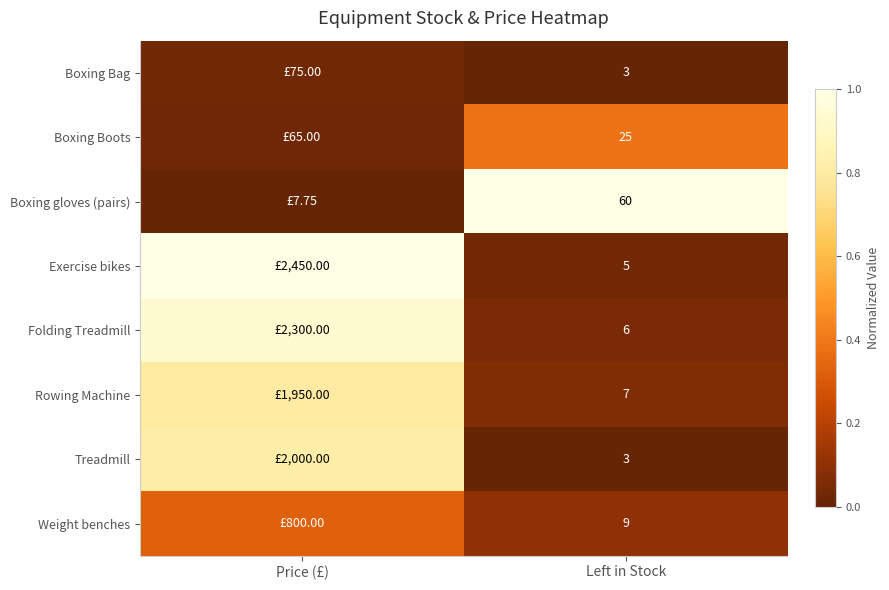

At how many categories does at least one series exceed 0?

2